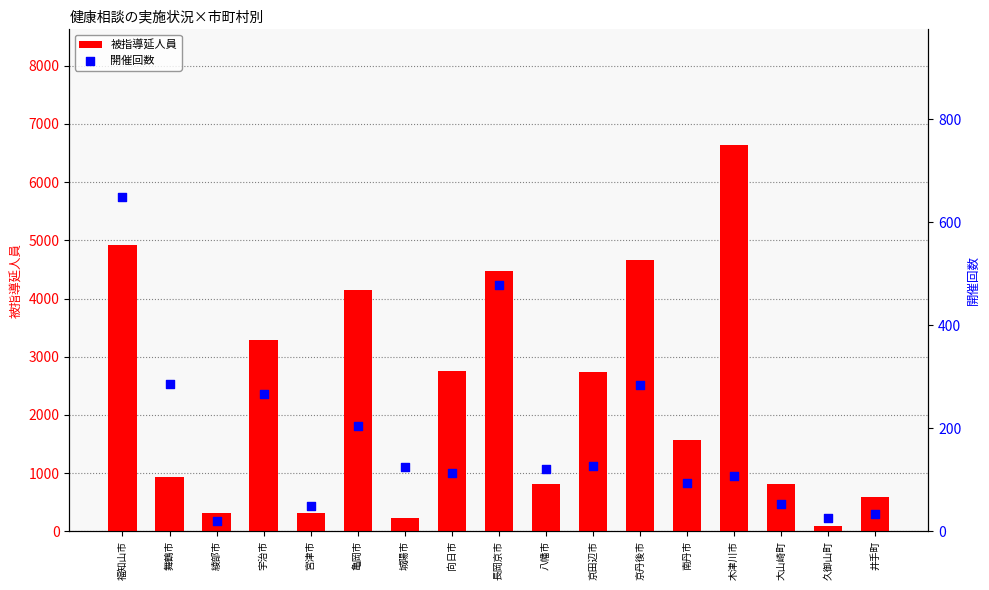

At which category is the sum across all series the highest?

木津川市